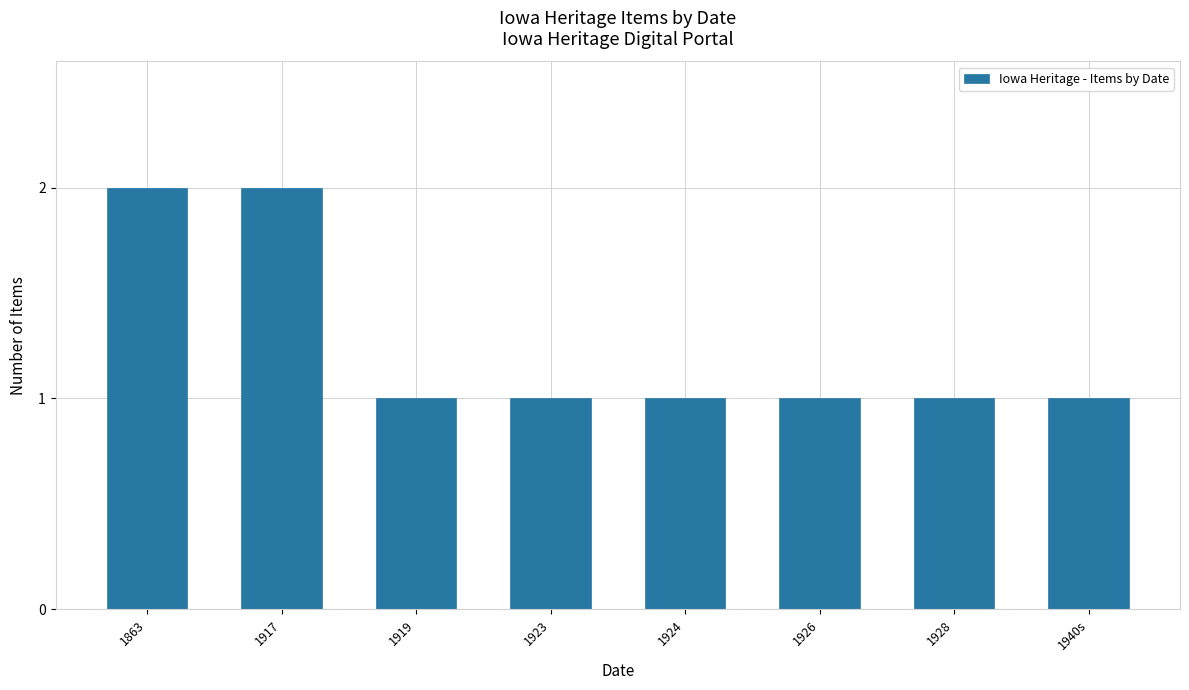

Reading left to right, transcribe all the data shown in this chart.

1863=2	1917=2	1919=1	1923=1	1924=1	1926=1	1928=1	1940s=1